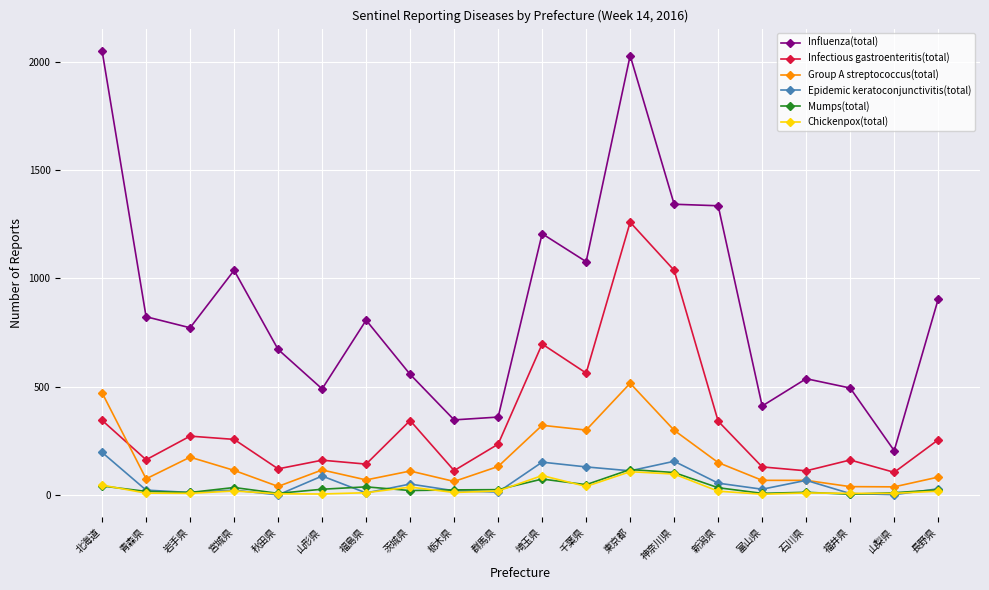

What is the sum of the Chickenpox(total) values at 宮城県 and 北海道?

65